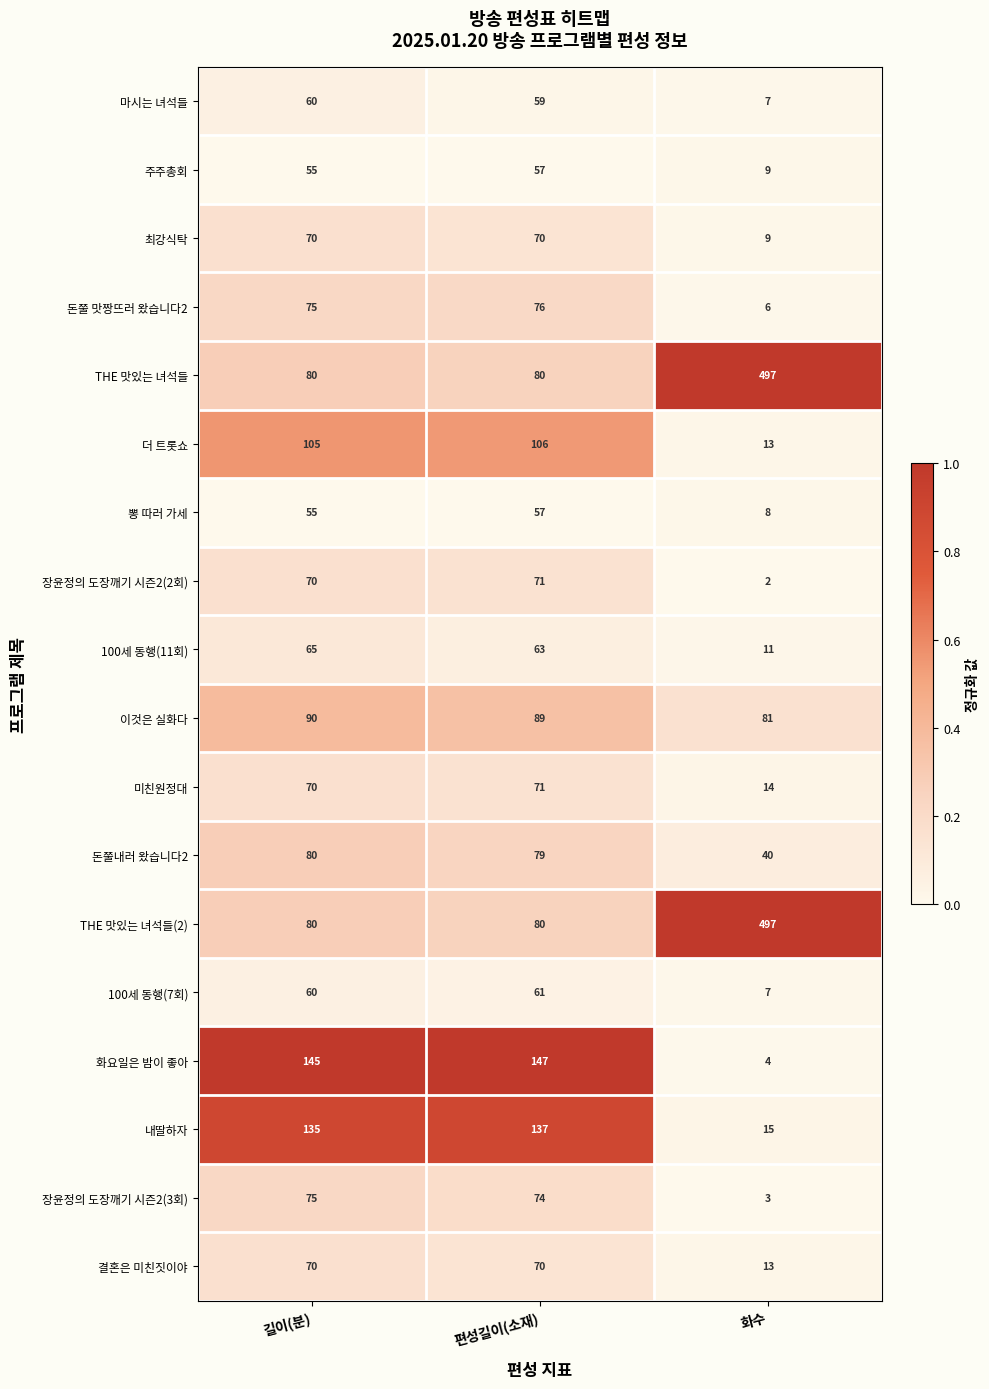

What is the difference between the highest and lowest values at 편성길이(소재)?

90